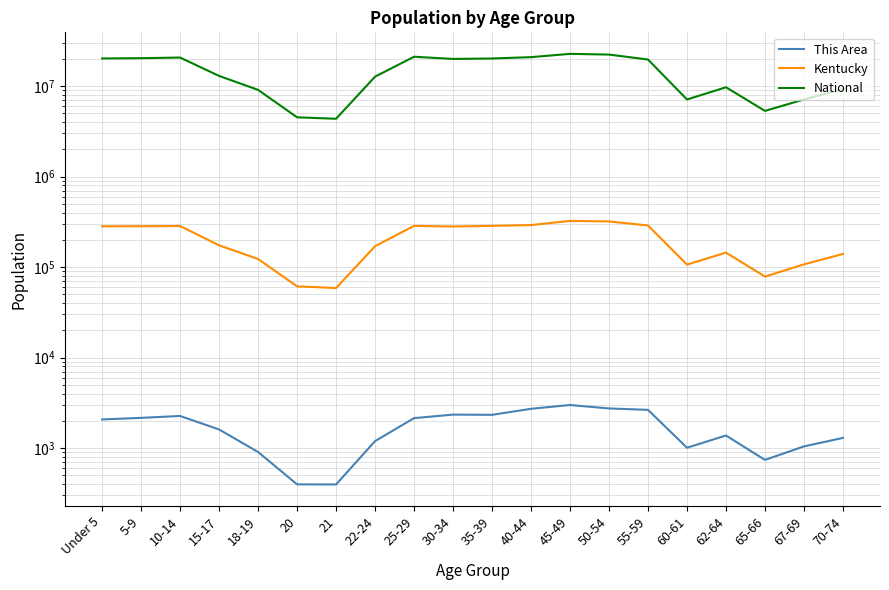

Which series has the largest range (max minus min)?

National